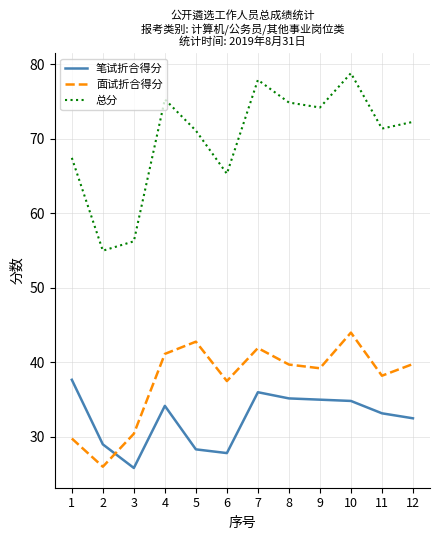

True or false: 总分 has a value of 27.3 at 12.

False